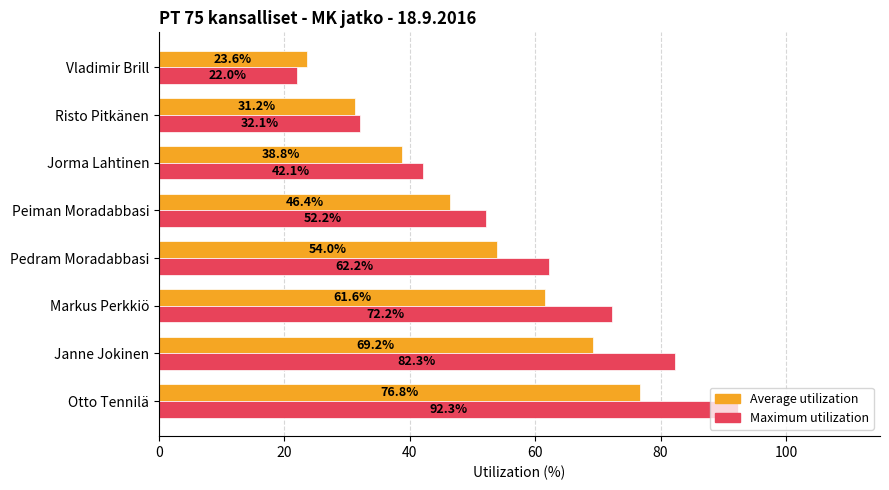

At which label is Average utilization closest to 50?

Peiman Moradabbasi